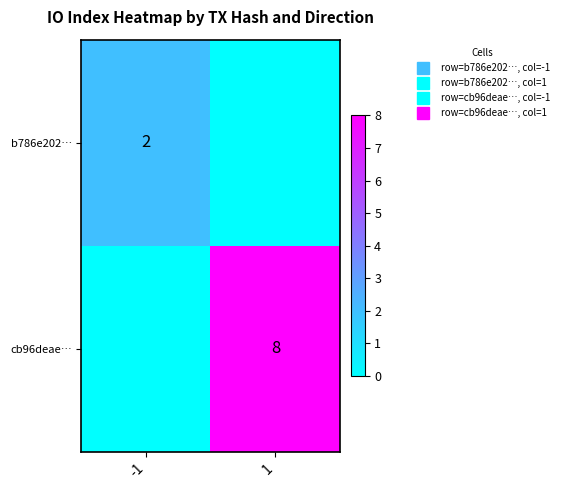

At 1, list the series in order from smallest to largest.

b786e202…, cb96deae…